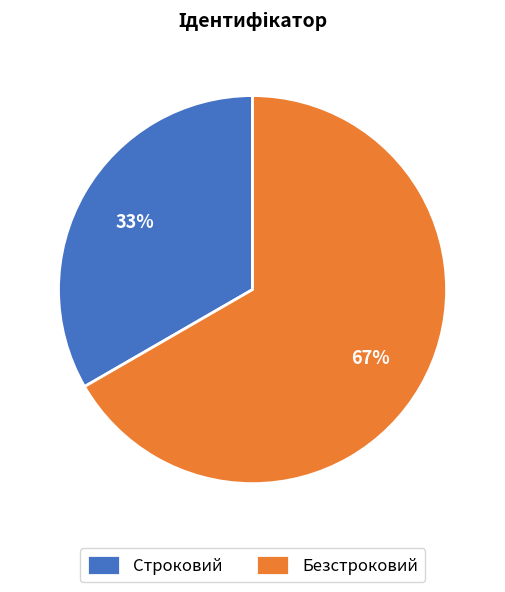

To the nearest percent, what is the combined percentage of Строковий and Безстроковий?

100%